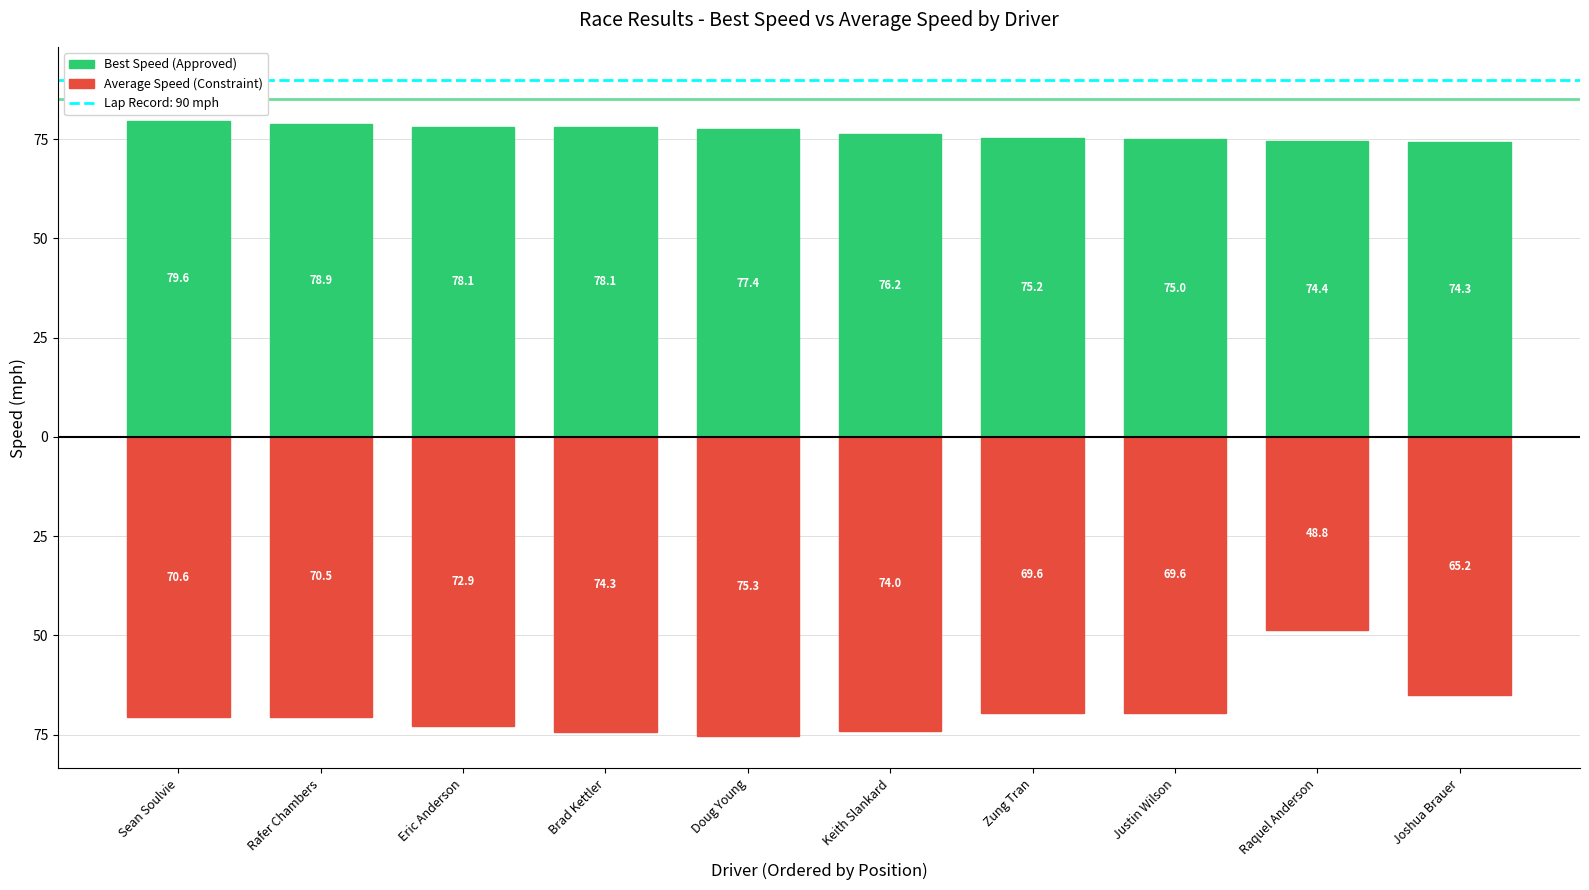

What is the label of the 9th bar from the right?

Rafer Chambers